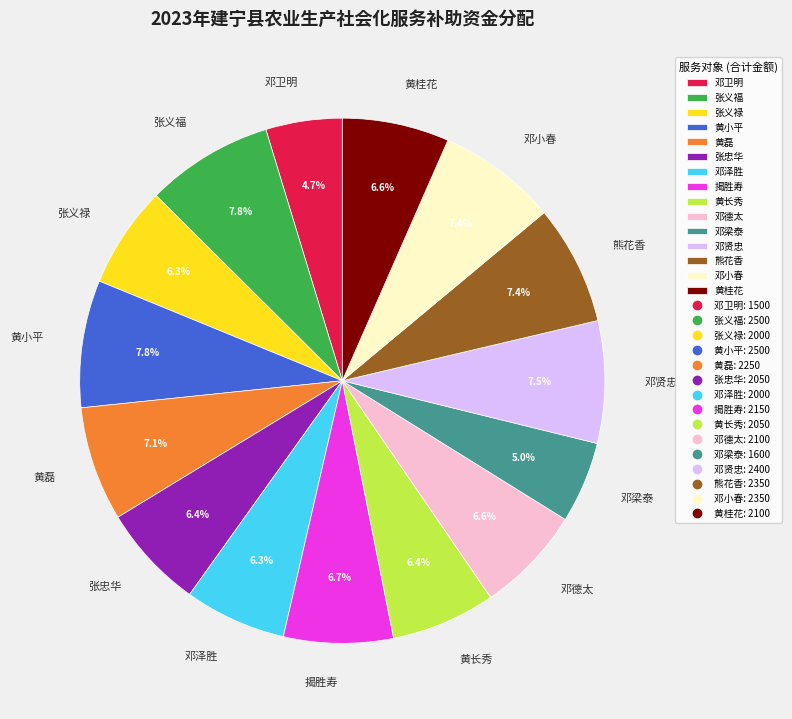

Does any single category account for the majority?

No